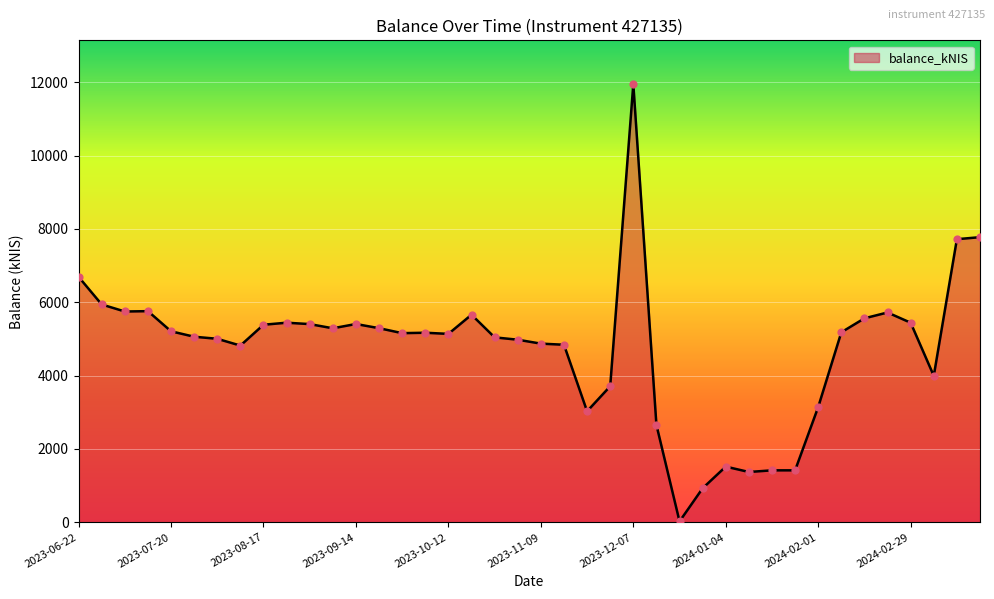

What is the maximum value shown in the chart?

11946.6